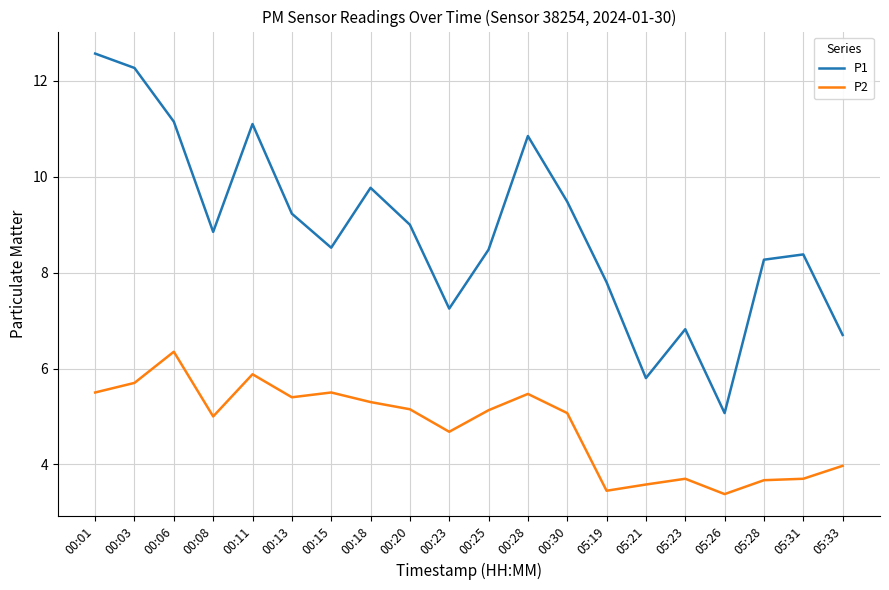

Which category has the highest value in the P1 series?

00:01